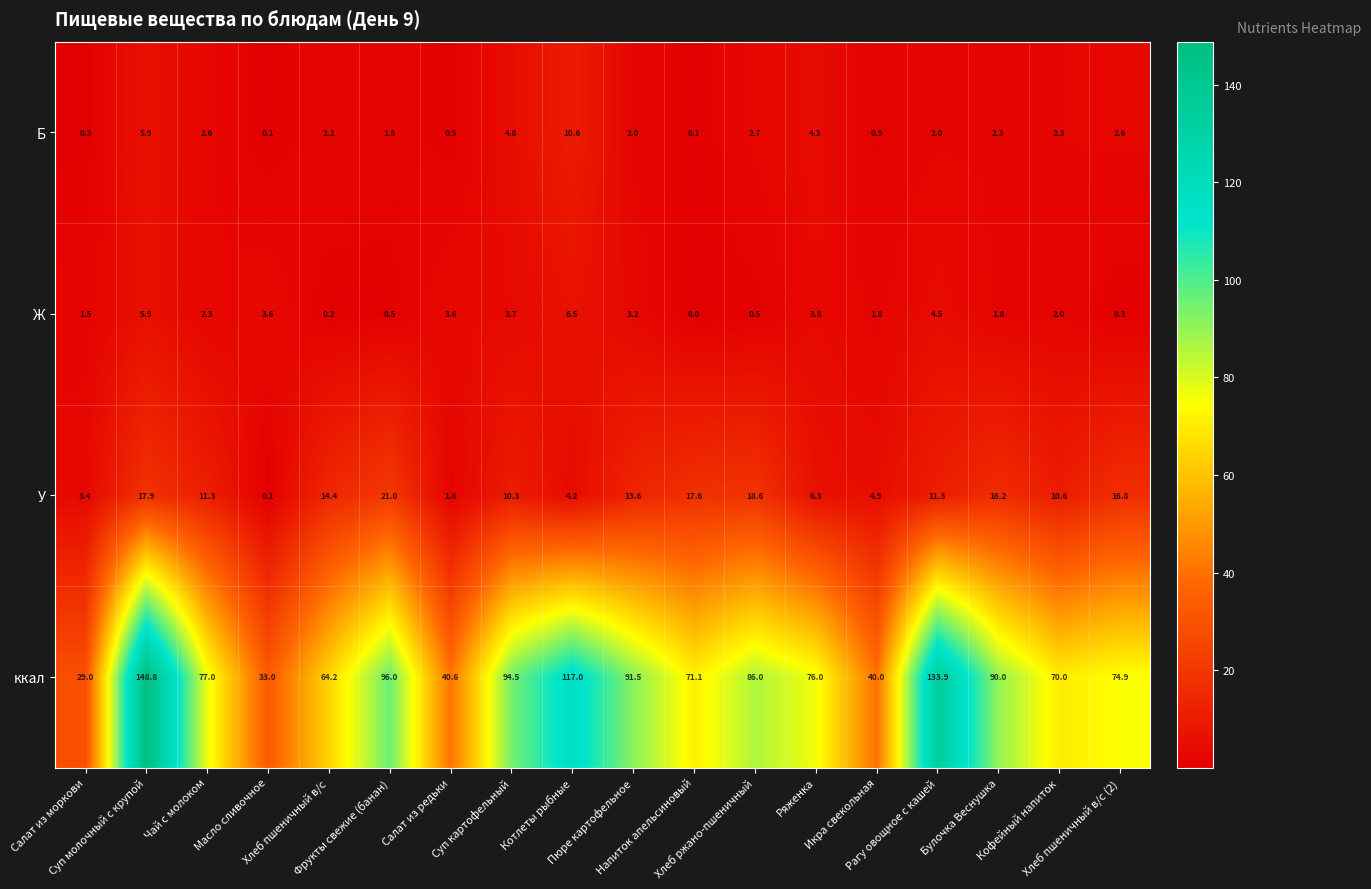

At which category is the sum across all series the highest?

Суп молочный с крупой